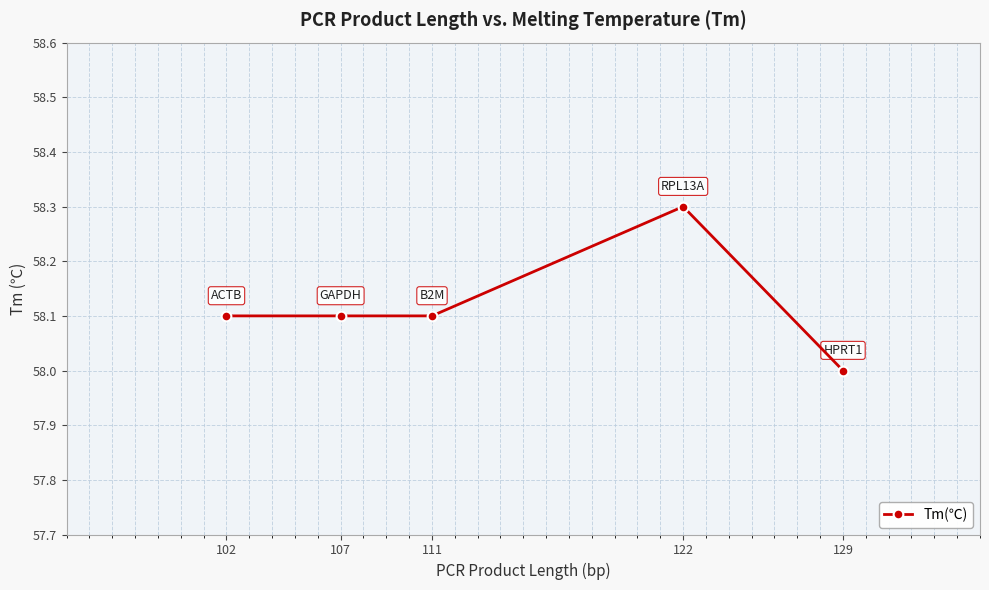

How many series are shown in this chart?

1